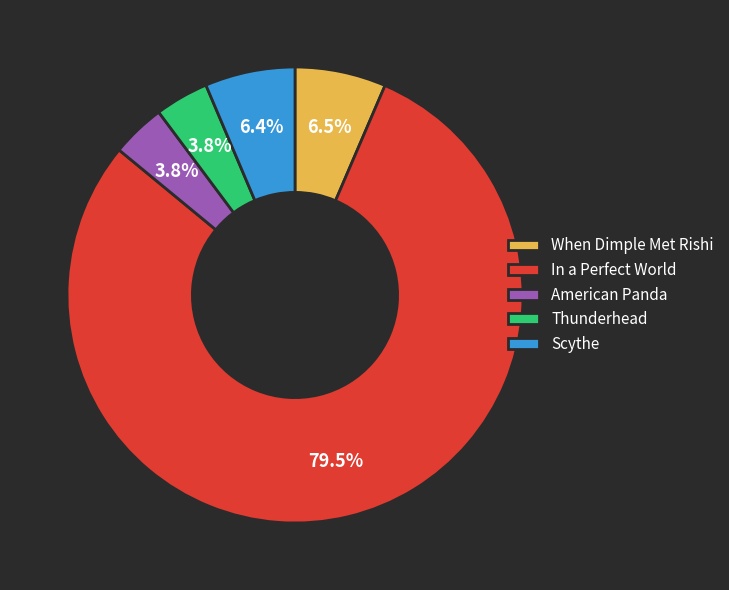

To the nearest percent, what is the combined percentage of In a Perfect World and Scythe?

86%